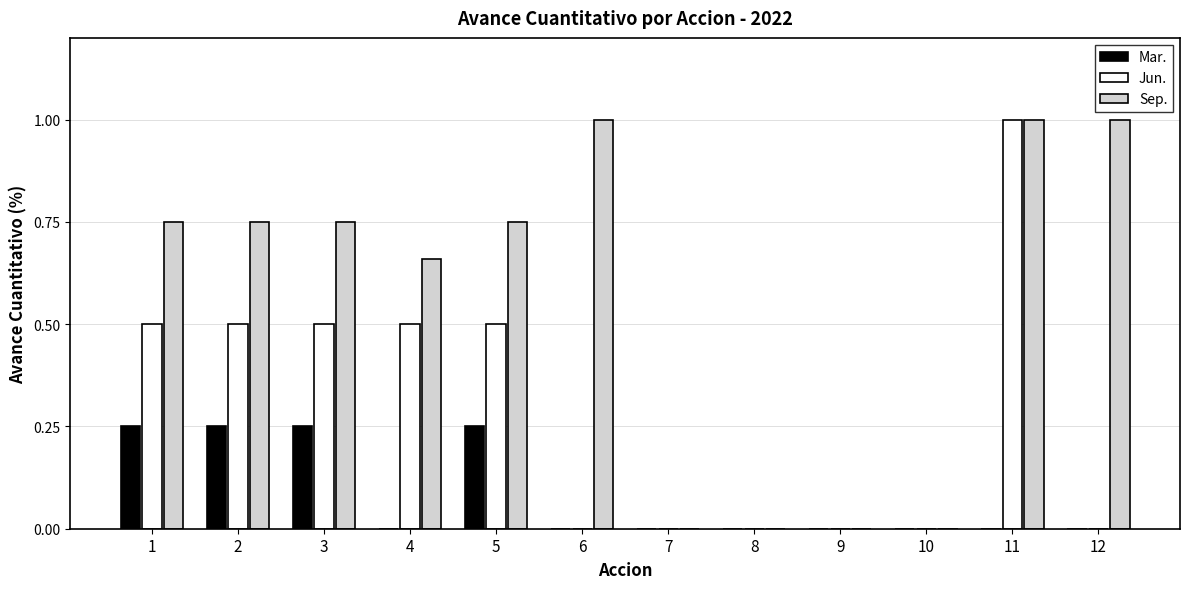

True or false: Jun. has a value of 0.5 at 8.

False